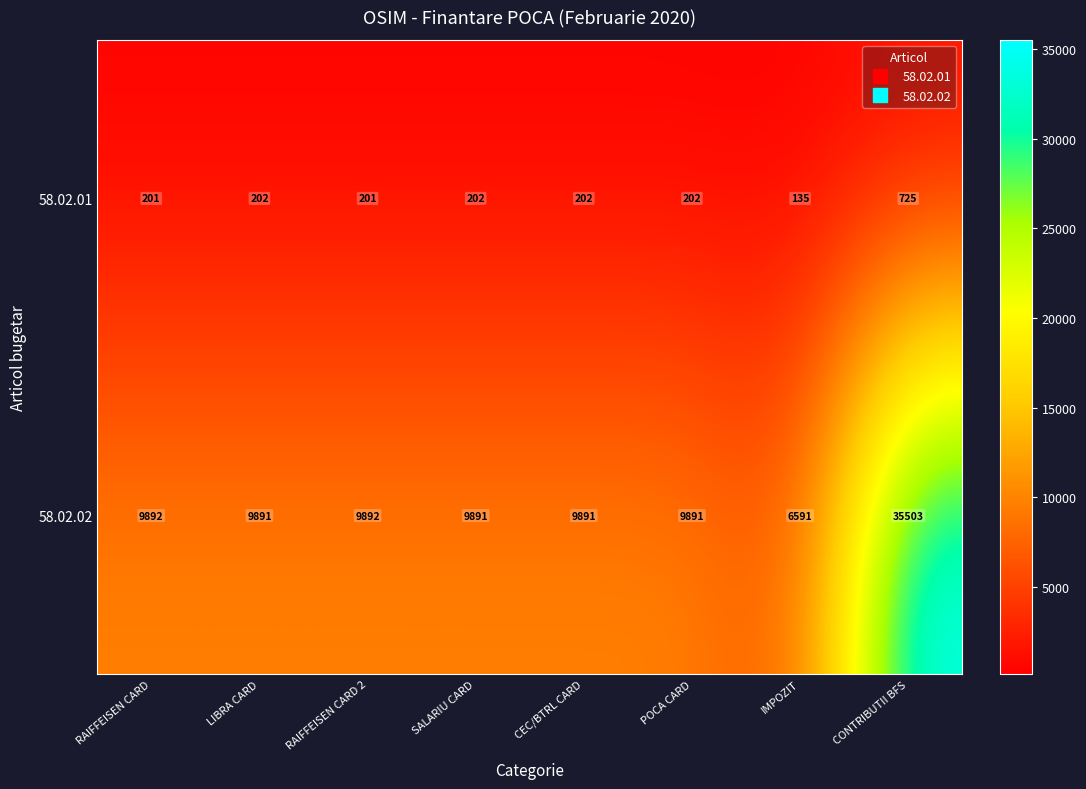

What is the lowest value of the 58.02.01 series?

135